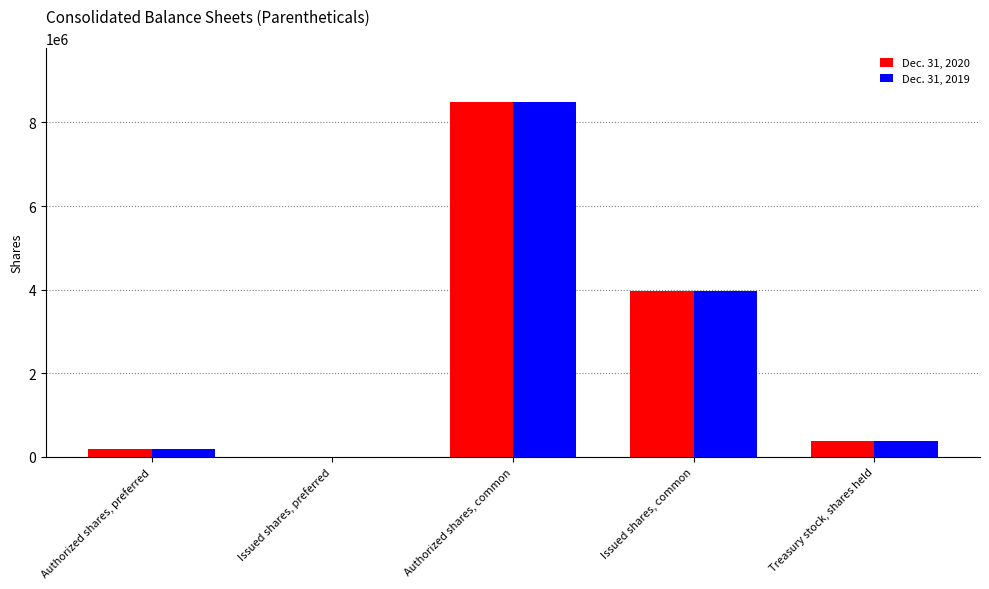

What is the greatest value displayed?

8500000